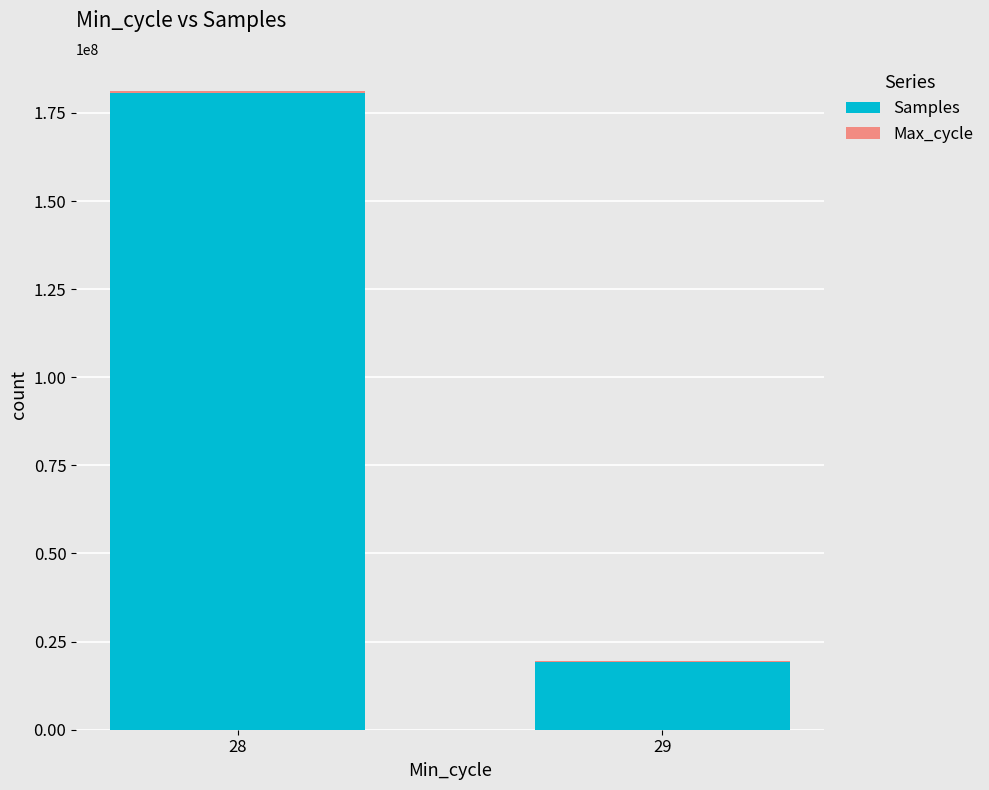

At which category is the sum across all series the highest?

28